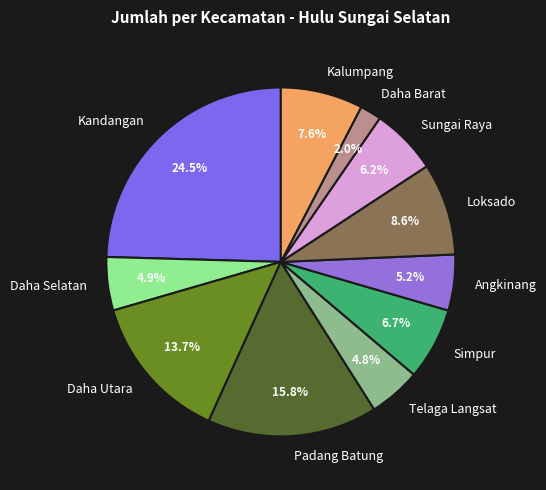

To the nearest percent, what percentage of the pie is Kalumpang?

8%